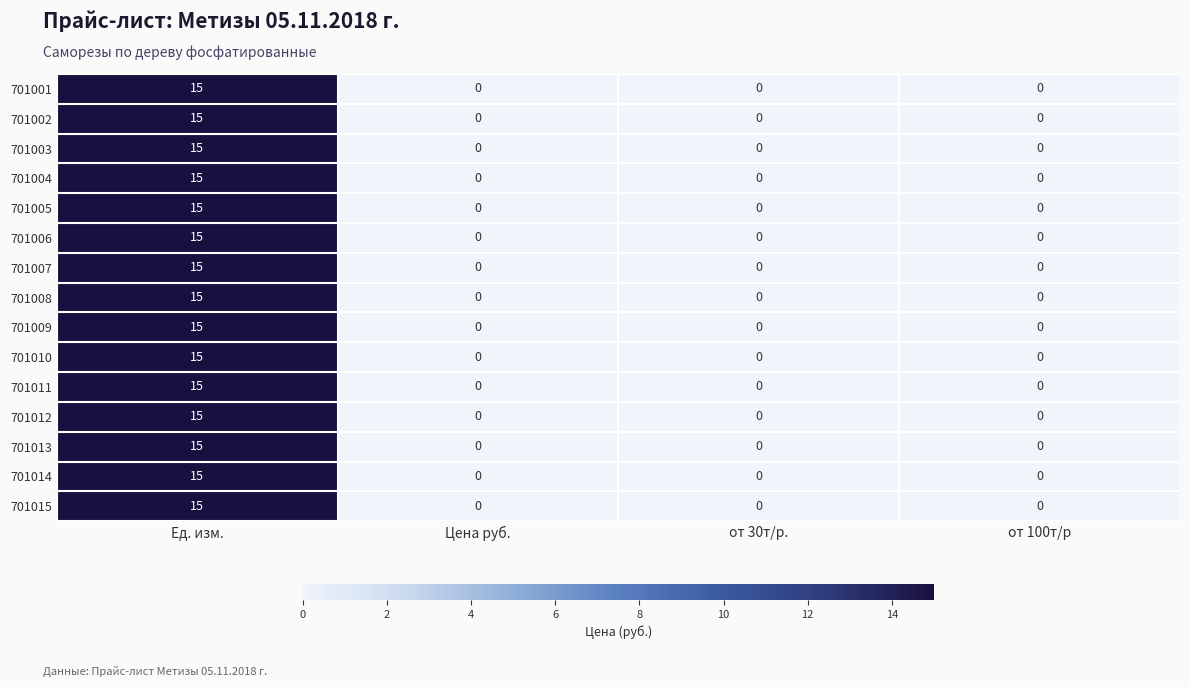

The value of 701013 at от 30т/р. is 10. True or false?

False